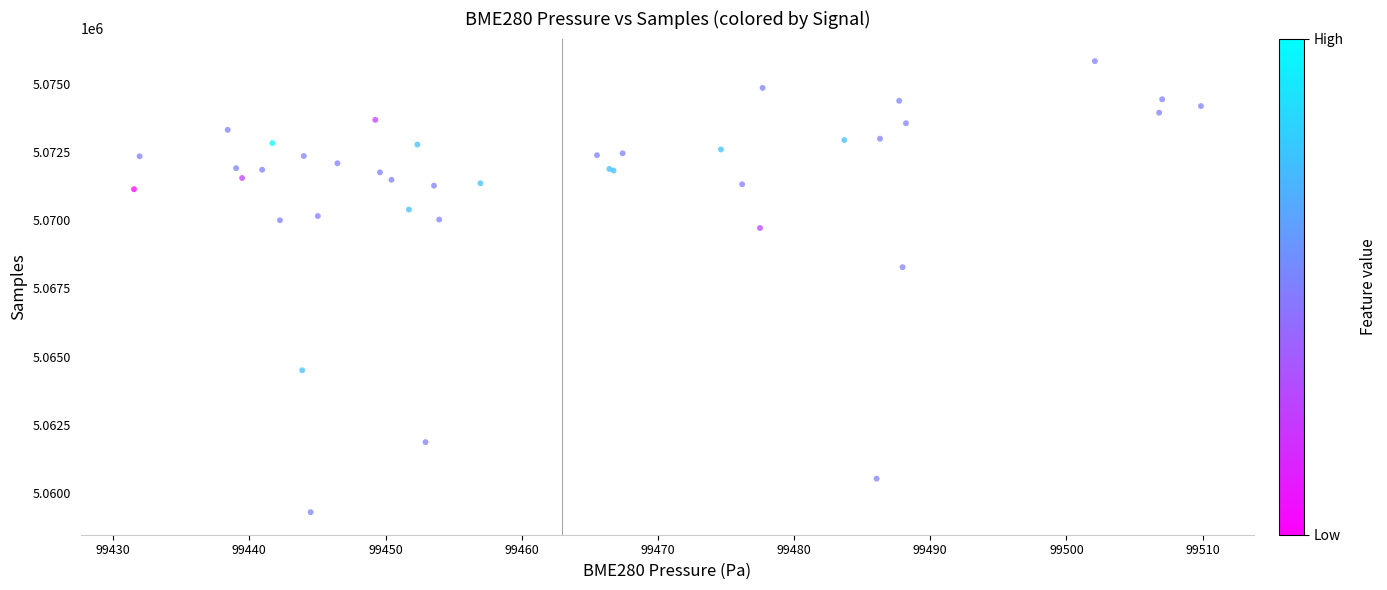

What Y value in the scatter plot is closest to 5067561?

5068274.7